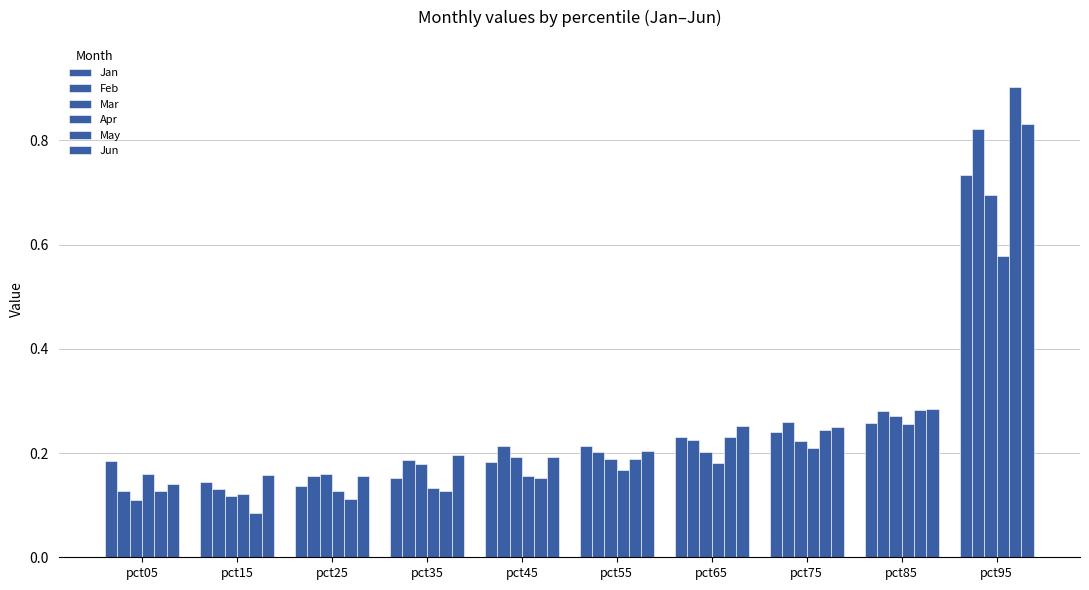

How many groups of bars are there?

10